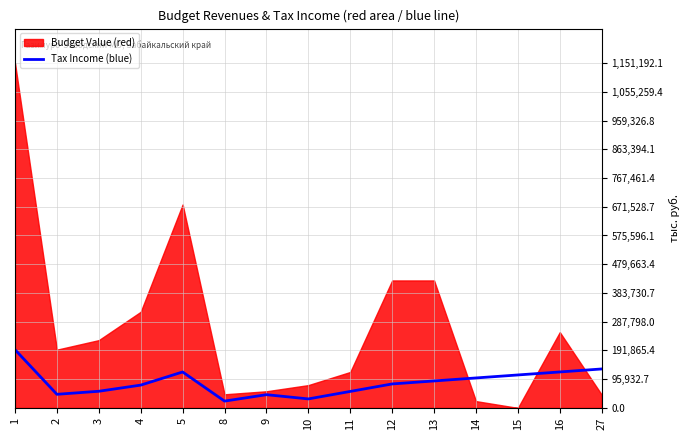

The value at 13 is 35727.7. True or false?

False